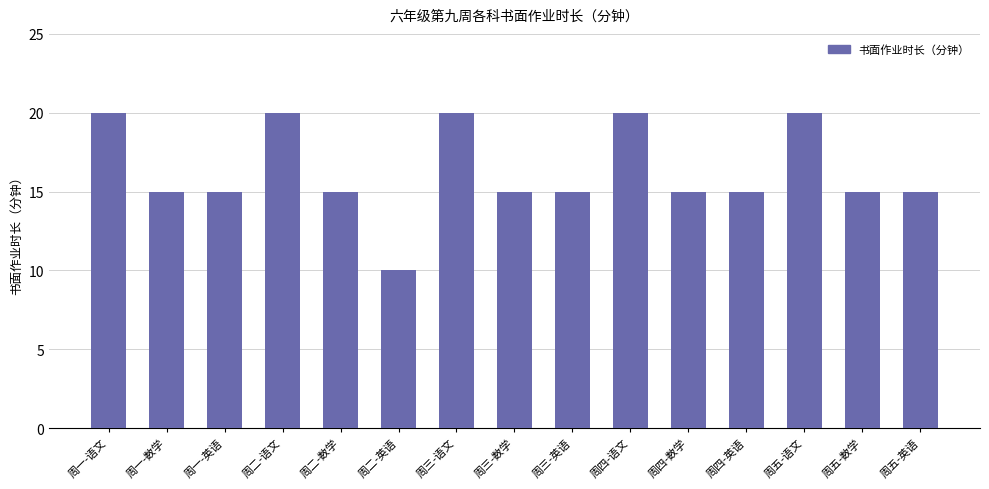

Reading left to right, list all the values displayed in this chart.

周一-语文=20	周一-数学=15	周一-英语=15	周二-语文=20	周二-数学=15	周二-英语=10	周三-语文=20	周三-数学=15	周三-英语=15	周四-语文=20	周四-数学=15	周四-英语=15	周五-语文=20	周五-数学=15	周五-英语=15